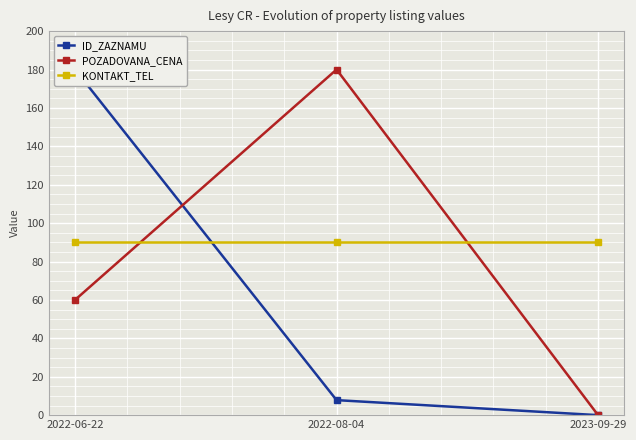

What is the label of the 2nd point from the right?

2022-08-04